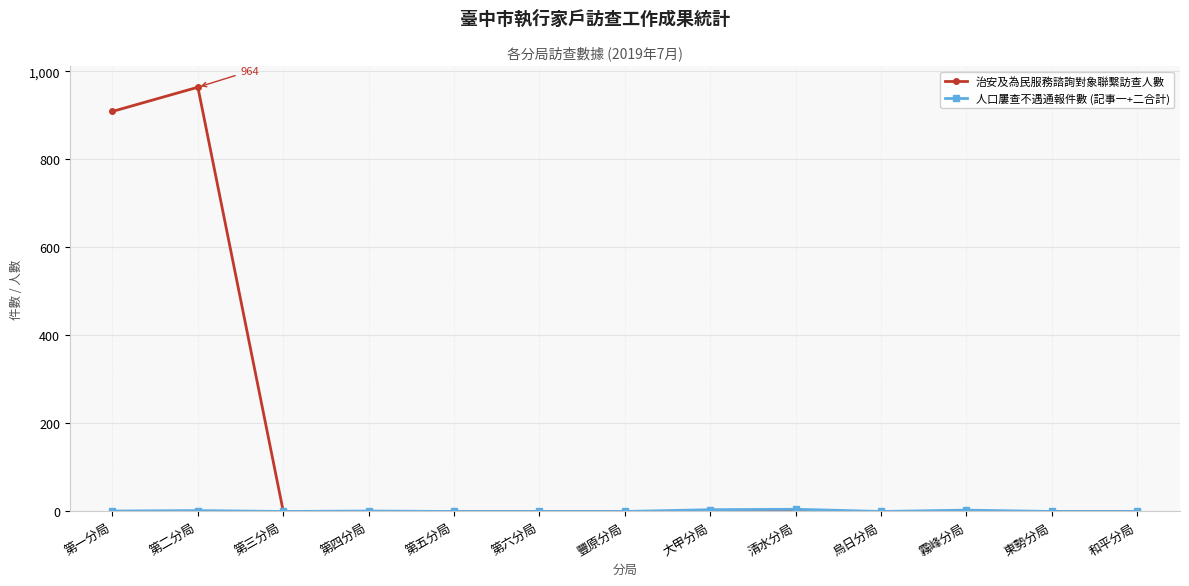

What is the label of the 13th point from the left?

和平分局